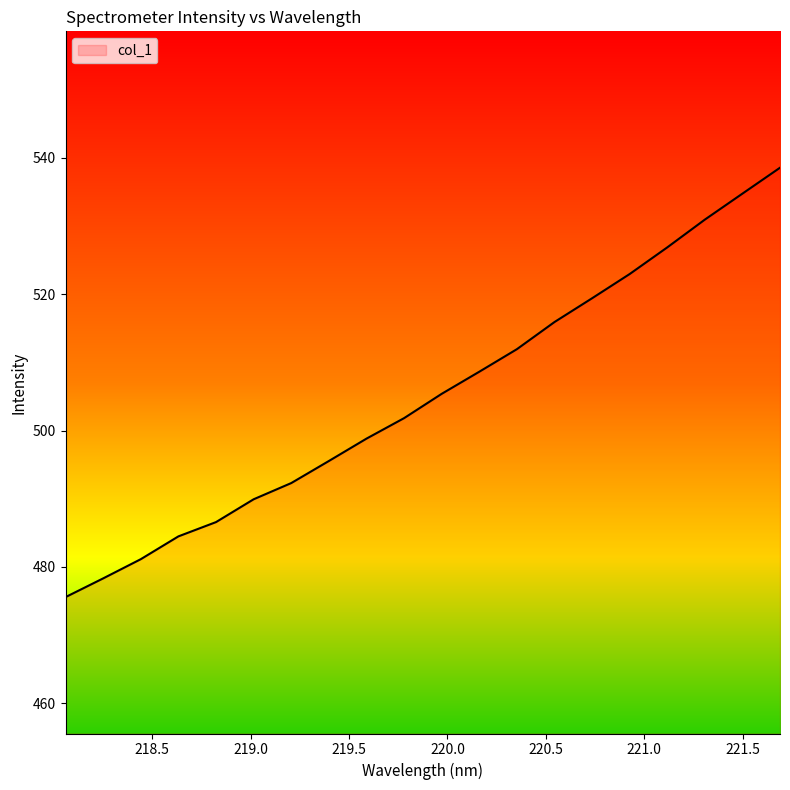

What is the minimum value shown in the chart?

475.6